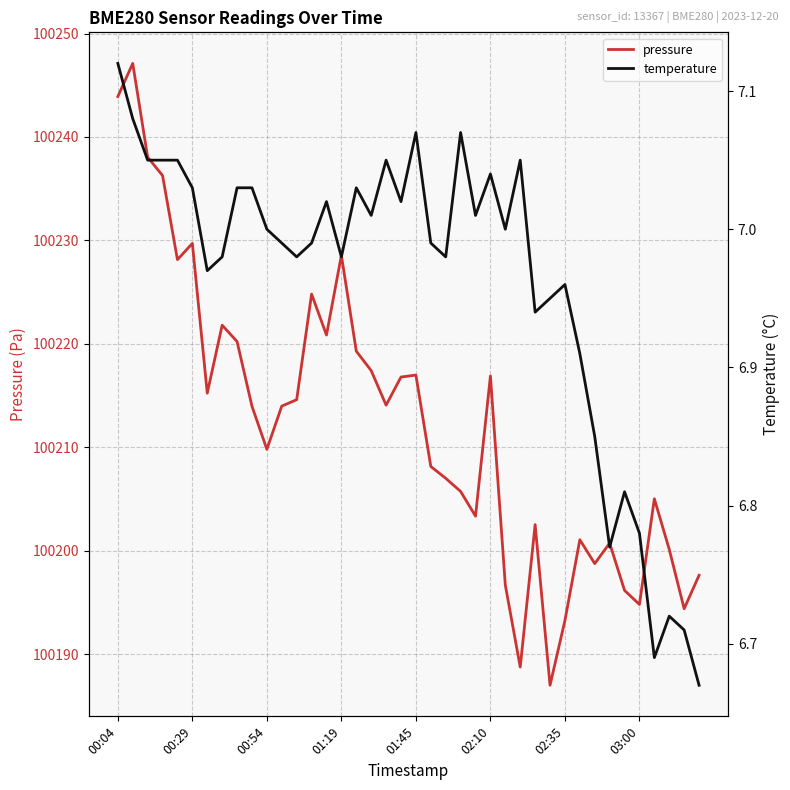

Does the chart have visible grid lines?

Yes